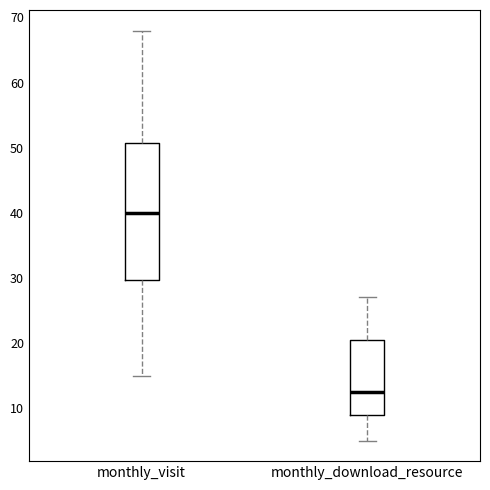

Reading left to right, read every box against the y-axis: the position of its median line, the range the box covers, and the ends of its whiskers. The values are not printed on the chart, so give them approximately, as read against the axis.

monthly_visit: median 40, box 30 to 51, whiskers 15 to 68
monthly_download_resource: median 13, box 9 to 21, whiskers 5 to 27